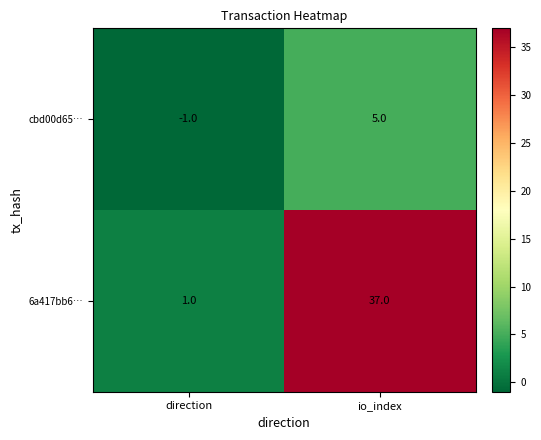

Reading left to right, what are all the values shown in this chart?

cbd00d65…: -1	5
6a417bb6…: 1	37